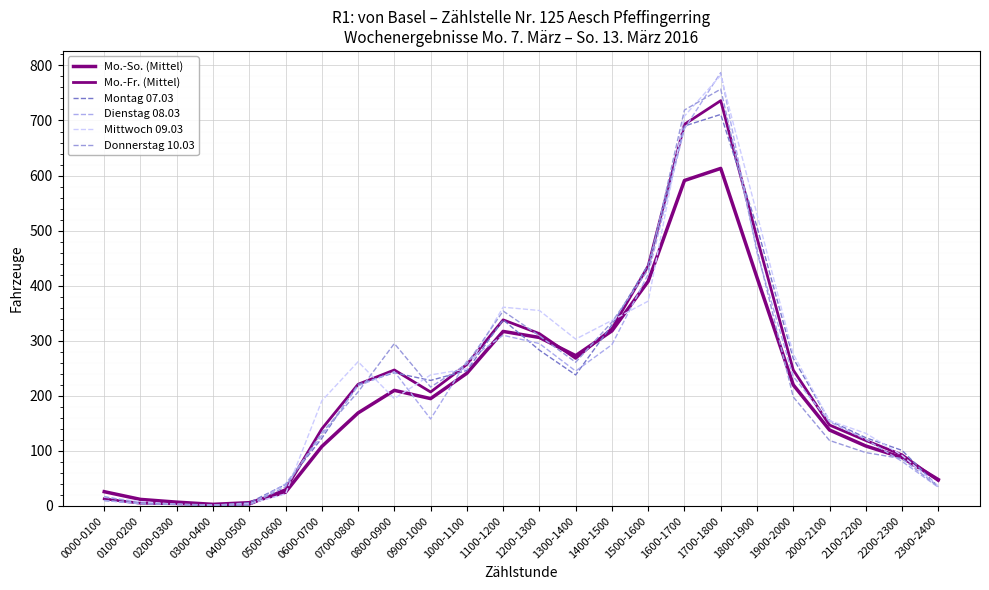

Reading right to left, extract all data points from this chart.

Mo.-So. (Mittel): 48	88	109	138	220	415	613	591	408	318	273	306	317	241	195	210	169	108	25	6	3	7	12	26
Mo.-Fr. (Mittel): 46	93	119	147	247	487	736	693	436	322	268	313	338	257	207	247	221	140	30	3	2	4	5	13
Montag 07.03: 35	101	124	155	268	507	711	690	438	329	238	283	338	246	228	242	221	123	39	6	1	3	5	10
Dienstag 08.03: 34	81	121	153	235	460	787	685	421	293	245	295	310	263	158	244	218	128	40	2	1	3	4	10
Mittwoch 09.03: 36	92	132	155	276	530	782	708	372	337	303	355	361	249	238	195	262	191	22	4	2	3	8	16
Donnerstag 10.03: 35	86	97	119	198	466	757	719	429	334	261	309	354	258	216	295	207	133	35	2	2	3	5	17